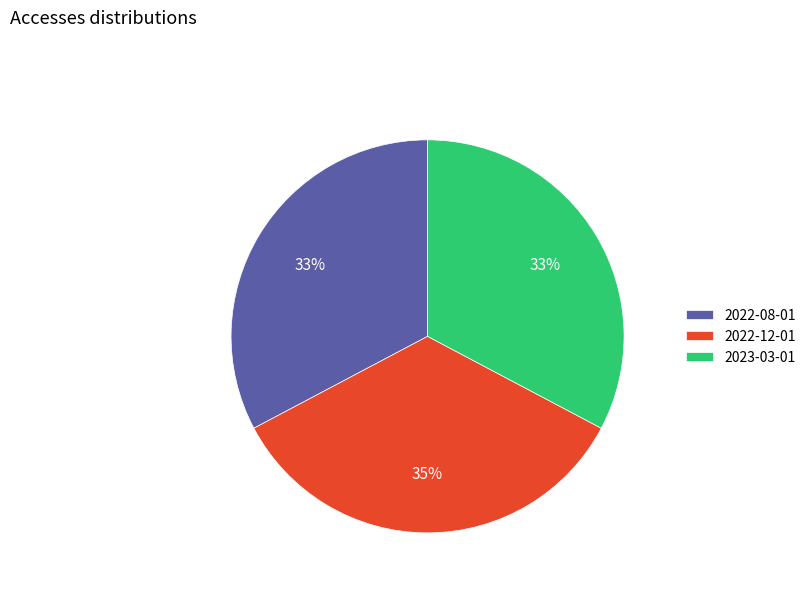

Which category has the biggest portion of the pie?

2022-12-01